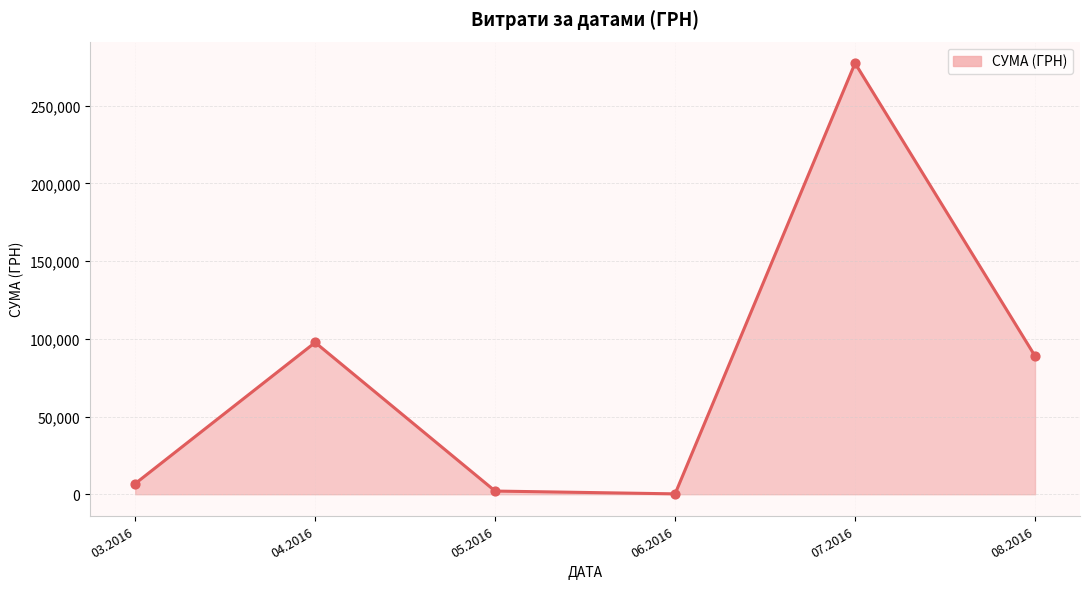

Which has a higher value, 03.2016 or 07.2016?

07.2016